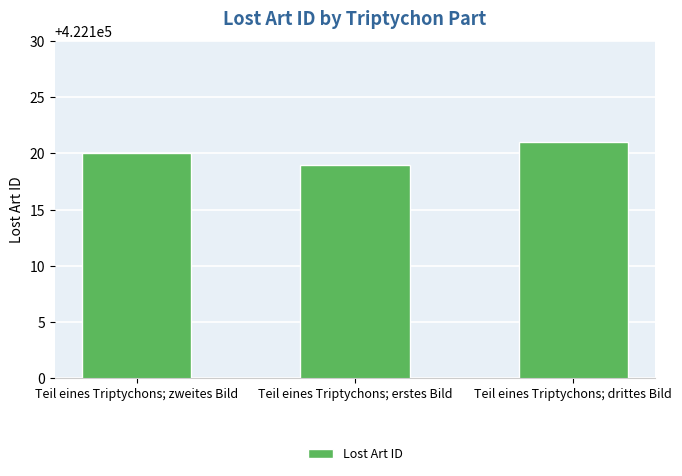

What is the difference between the maximum and minimum values?

2